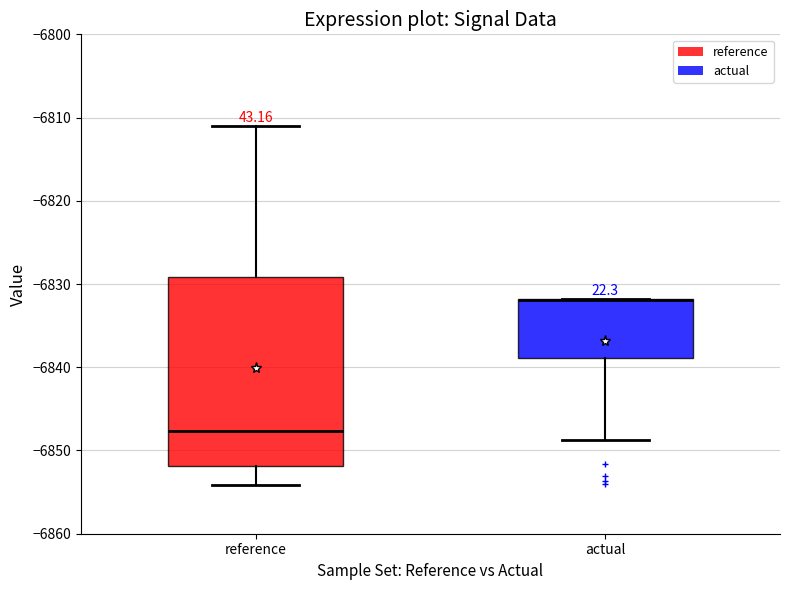

Comparing the boxes themselves (not the whiskers), which one is the tallest?

reference